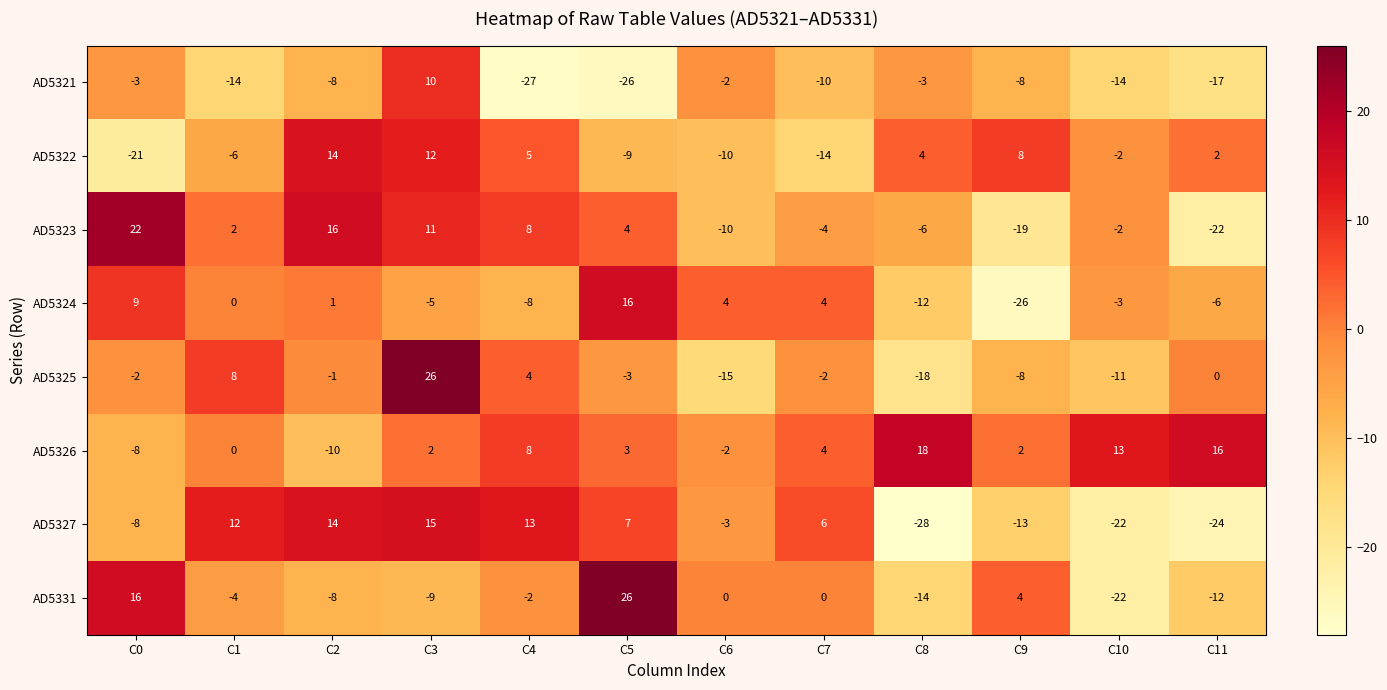

Which category has the lowest value across all series?

C8